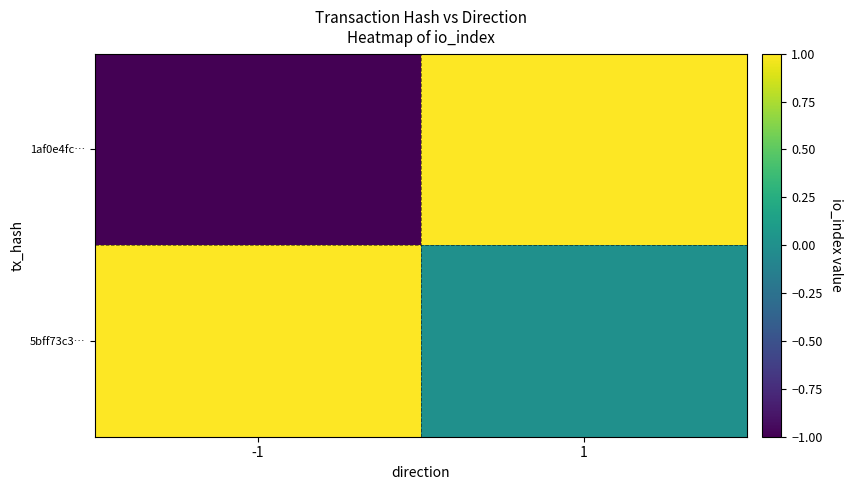

List the series in order of their overall mean, lowest first.

1af0e4fc…, 5bff73c3…